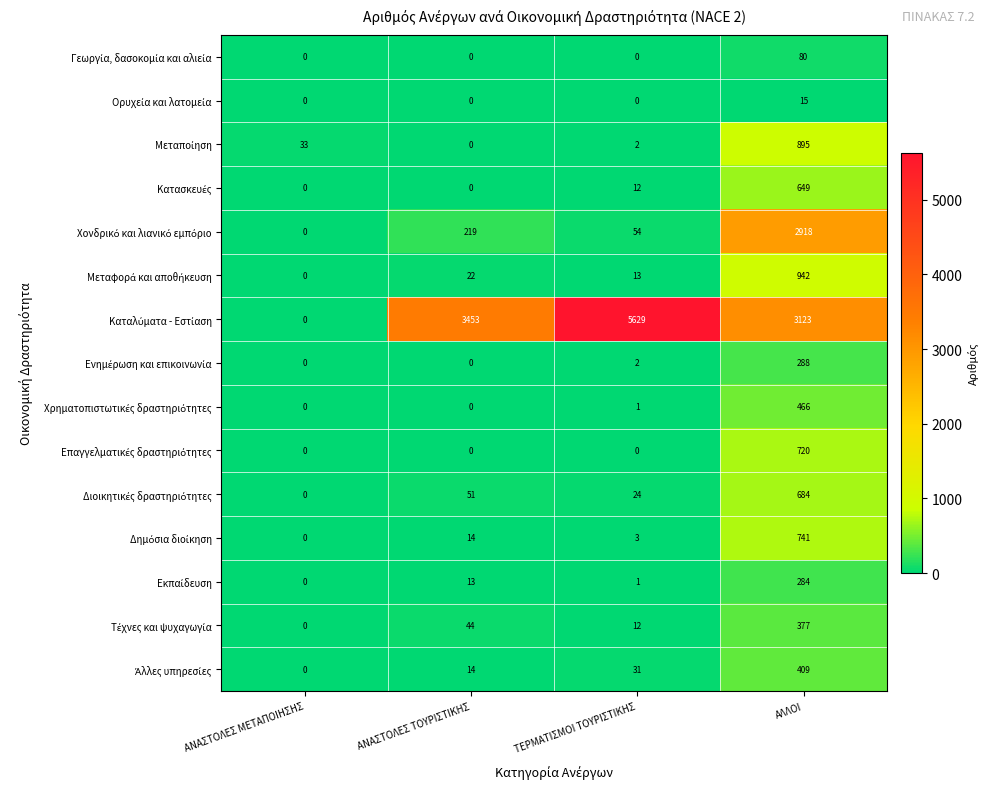

At which category is the sum across all series the highest?

ΑΛΛΟΙ